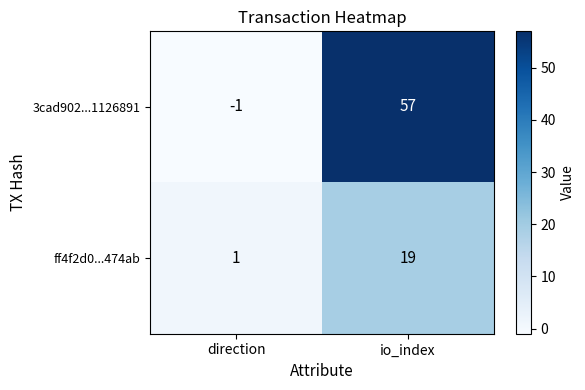

Count the number of categories in the chart.

2